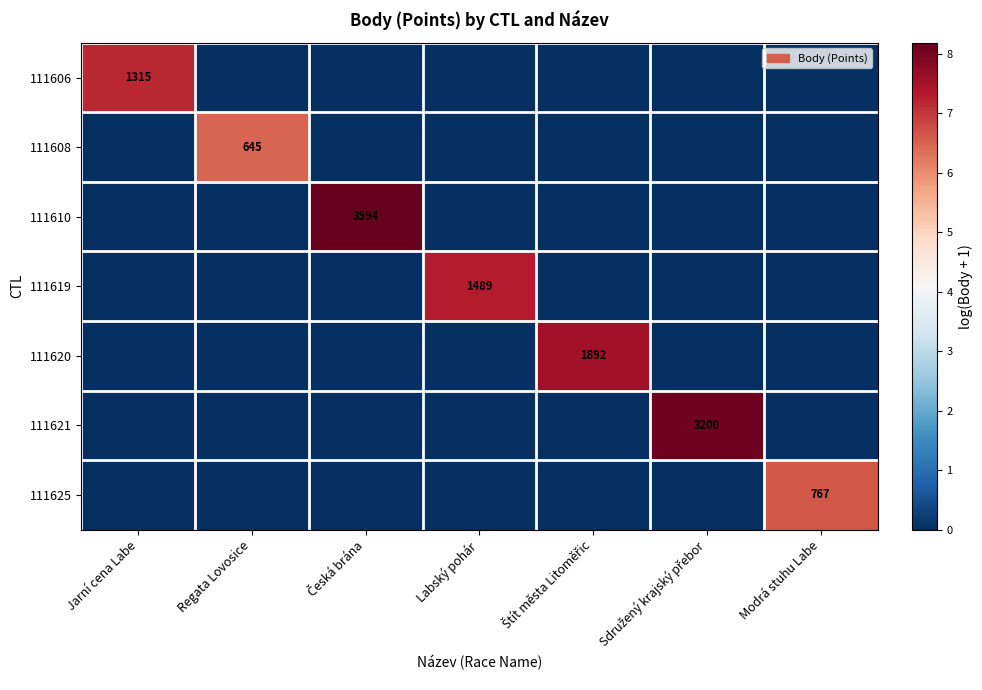

How many data points in 111606 are above 0?

1